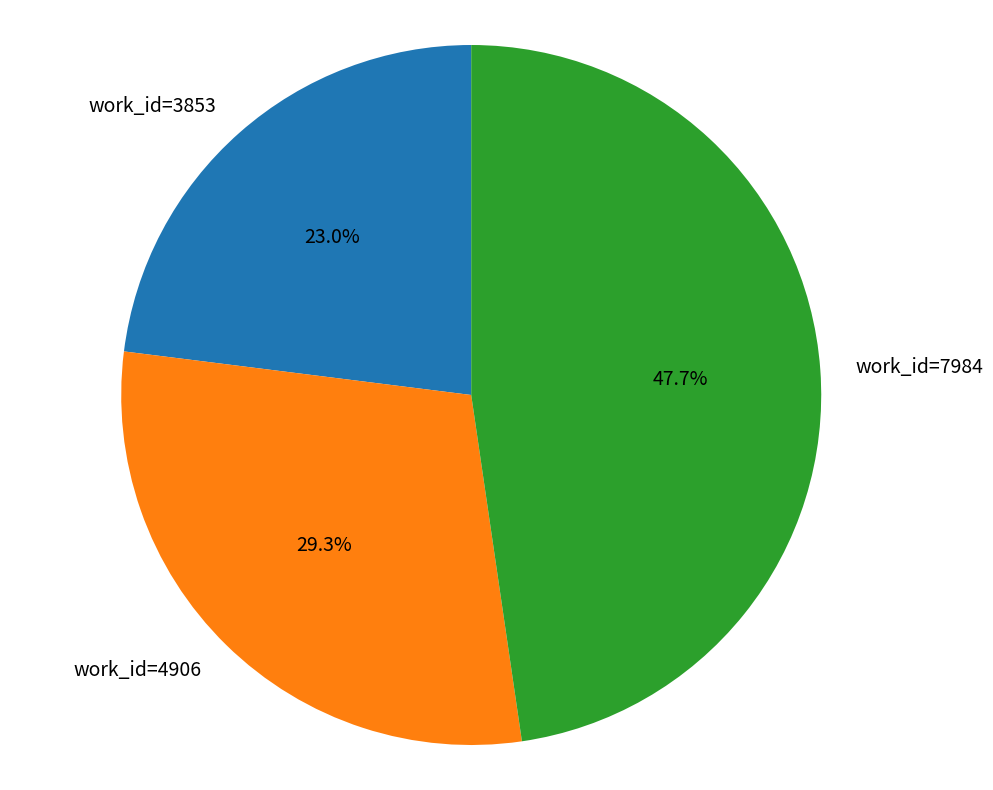

To the nearest percent, what percentage of the pie is work_id=7984?

48%